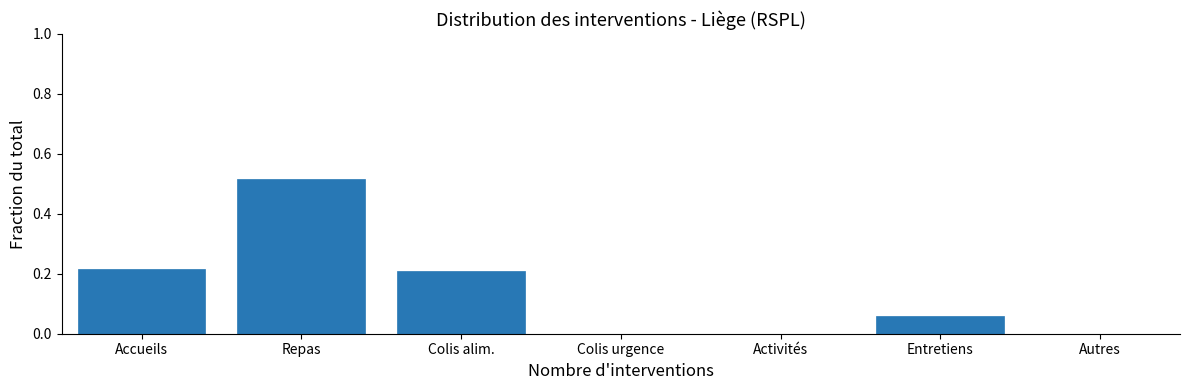

What is the sum of all values?

1.0